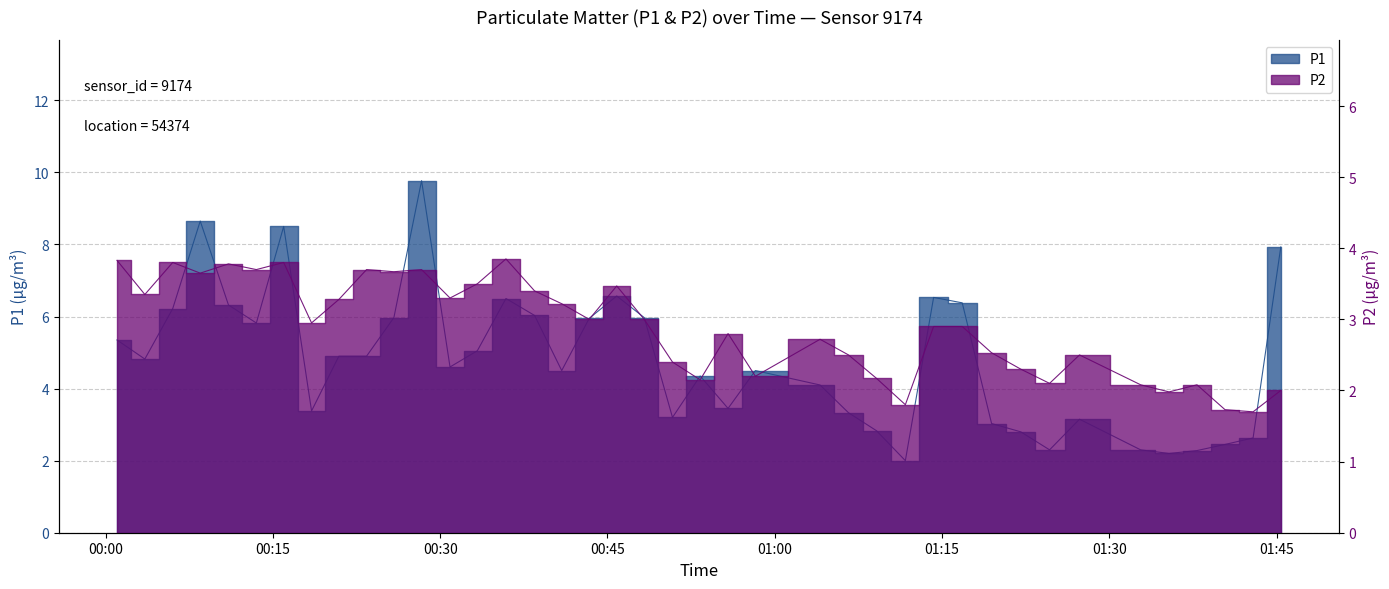

Rank the series by their average value, from highest to lowest.

P1, P2